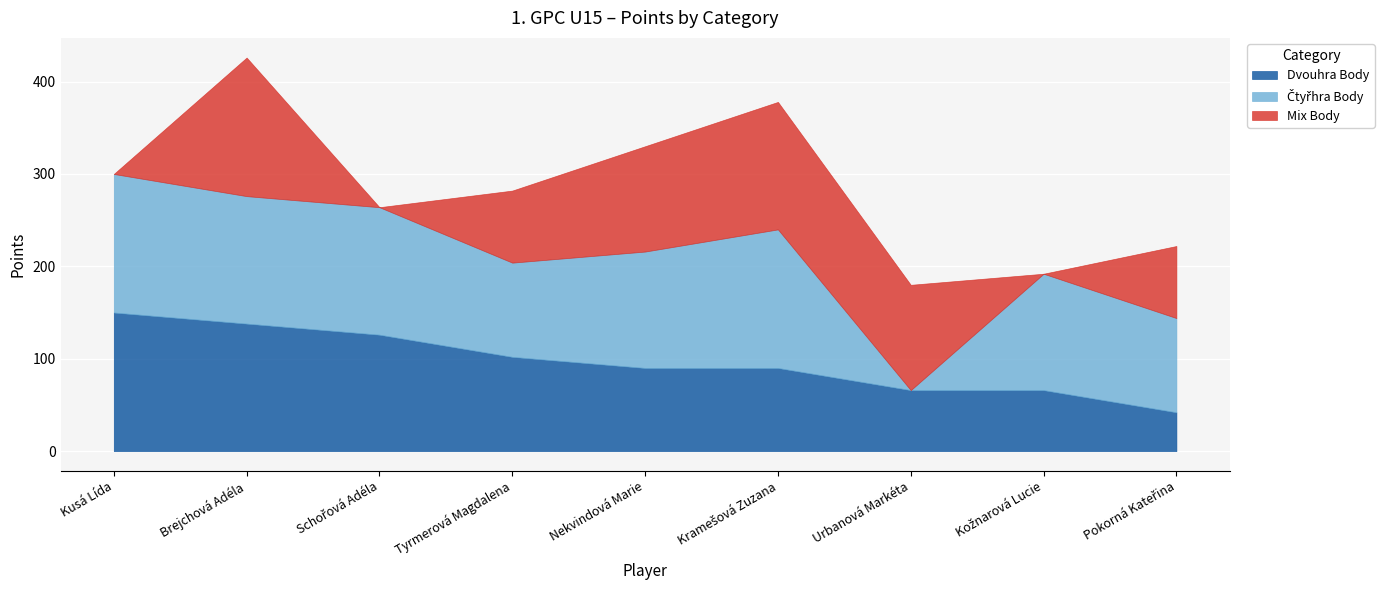

Which category has the highest value in the Mix Body series?

Brejchová Adéla